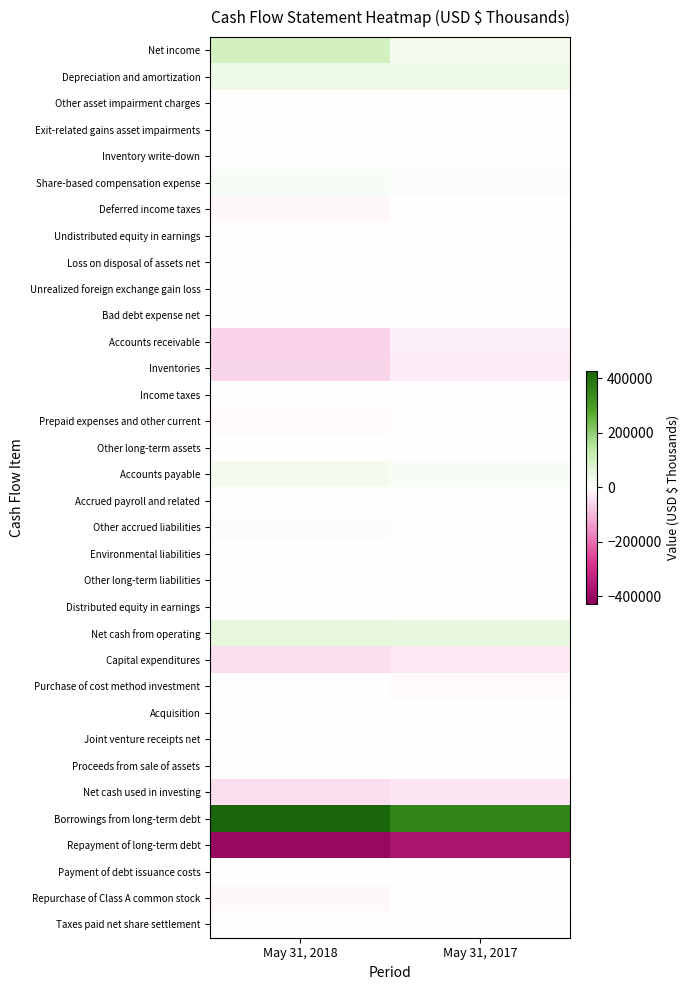

Reading left to right, transcribe all the data shown in this chart.

Net income: May 31, 2018=99587	May 31, 2017=28243
Depreciation and amortization: May 31, 2018=37009	May 31, 2017=37459
Other asset impairment charges: May 31, 2018=-1553	May 31, 2017=-643
Exit-related gains asset impairments: May 31, 2018=0	May 31, 2017=-407
Inventory write-down: May 31, 2018=38	May 31, 2017=0
Share-based compensation expense: May 31, 2018=13815	May 31, 2017=9182
Deferred income taxes: May 31, 2018=-9791	May 31, 2017=1452
Undistributed equity in earnings: May 31, 2018=-1328	May 31, 2017=-3300
Loss on disposal of assets net: May 31, 2018=203	May 31, 2017=194
Unrealized foreign exchange gain loss: May 31, 2018=-180	May 31, 2017=89
Bad debt expense net: May 31, 2018=307	May 31, 2017=35
Accounts receivable: May 31, 2018=-61557	May 31, 2017=-21950
Inventories: May 31, 2018=-58047	May 31, 2017=-25033
Income taxes: May 31, 2018=-998	May 31, 2017=-935
Prepaid expenses and other current: May 31, 2018=-7249	May 31, 2017=-2826
Other long-term assets: May 31, 2018=-1512	May 31, 2017=421
Accounts payable: May 31, 2018=26257	May 31, 2017=13365
Accrued payroll and related: May 31, 2018=2346	May 31, 2017=5795
Other accrued liabilities: May 31, 2018=9328	May 31, 2017=5866
Environmental liabilities: May 31, 2018=2634	May 31, 2017=1936
Other long-term liabilities: May 31, 2018=3307	May 31, 2017=-1050
Distributed equity in earnings: May 31, 2018=1025	May 31, 2017=3389
Net cash from operating: May 31, 2018=53641	May 31, 2017=51282
Capital expenditures: May 31, 2018=-46096	May 31, 2017=-31508
Purchase of cost method investment: May 31, 2018=0	May 31, 2017=-6017
Acquisition: May 31, 2018=-2300	May 31, 2017=0
Joint venture receipts net: May 31, 2018=4	May 31, 2017=266
Proceeds from sale of assets: May 31, 2018=3397	May 31, 2017=2753
Net cash used in investing: May 31, 2018=-44995	May 31, 2017=-34506
Borrowings from long-term debt: May 31, 2018=426480	May 31, 2017=360626
Repayment of long-term debt: May 31, 2018=-402153	May 31, 2017=-368843
Payment of debt issuance costs: May 31, 2018=0	May 31, 2017=-112
Repurchase of Class A common stock: May 31, 2018=-8778	May 31, 2017=0
Taxes paid net share settlement: May 31, 2018=-3030	May 31, 2017=-3300